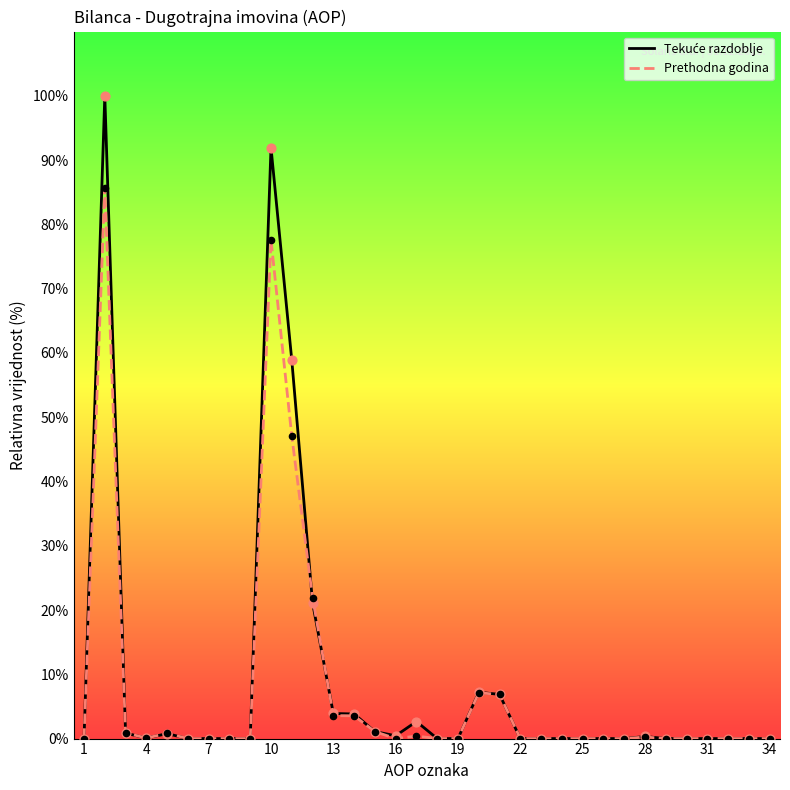

What is the maximum value shown in the chart?

100.0